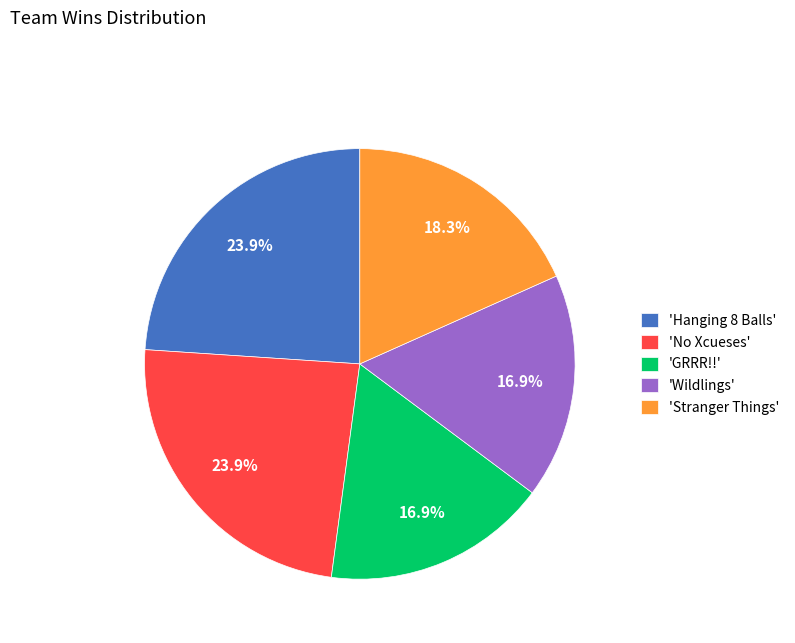

Is there any slice that represents more than half of the pie?

No